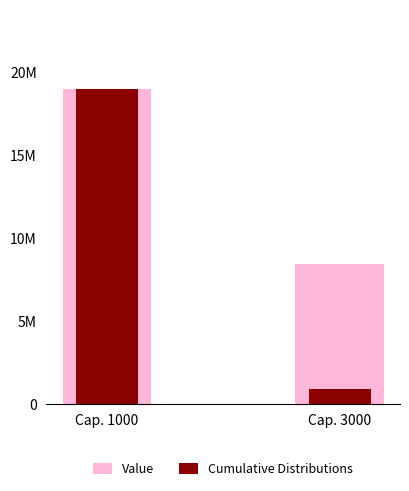

True or false: Cumulative Distributions has a value of 12290878.0 at Cap. 1000.

False